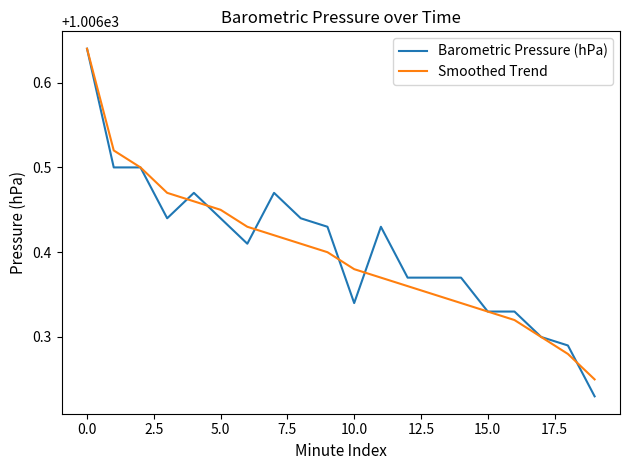

Which series has the largest range (max minus min)?

Barometric Pressure (hPa)